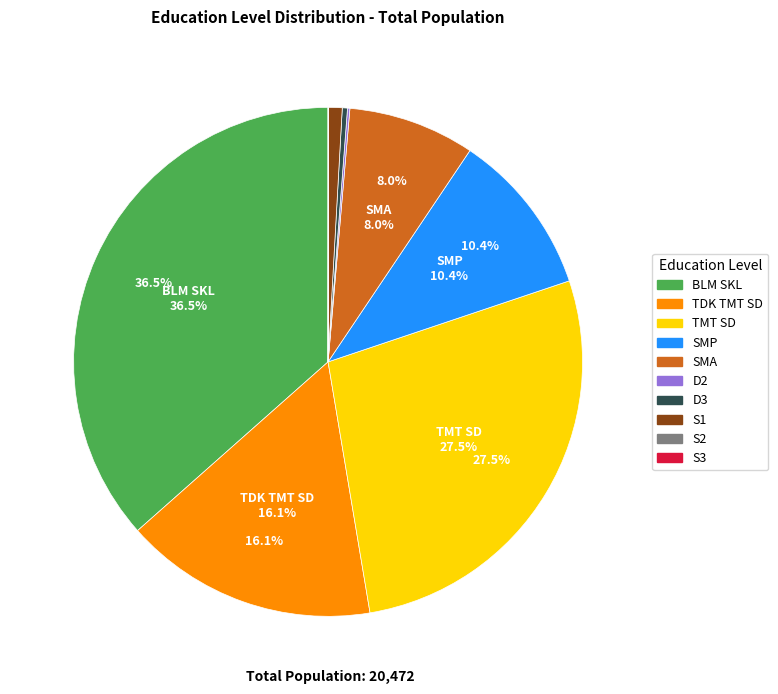

Which slice is the largest?

BLM SKL